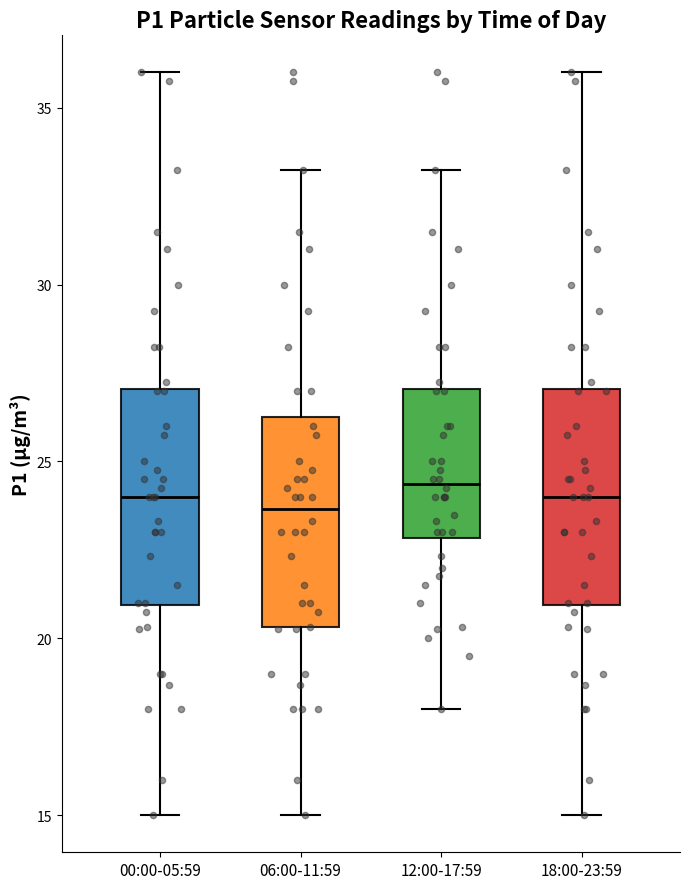

Reading left to right, transcribe this box plot: for each box, give where its median line is, the range the box spans, and where its two whiskers end, as read against the y-axis. The values are not printed on the chart, so give them approximately, as read against the axis.

00:00-05:59: median 24.0, box 21.0 to 27.0, whiskers 15.0 to 36.0
06:00-11:59: median 23.5, box 20.5 to 26.5, whiskers 15.0 to 33.5
12:00-17:59: median 24.5, box 23.0 to 27.0, whiskers 18.0 to 33.5
18:00-23:59: median 24.0, box 21.0 to 27.0, whiskers 15.0 to 36.0